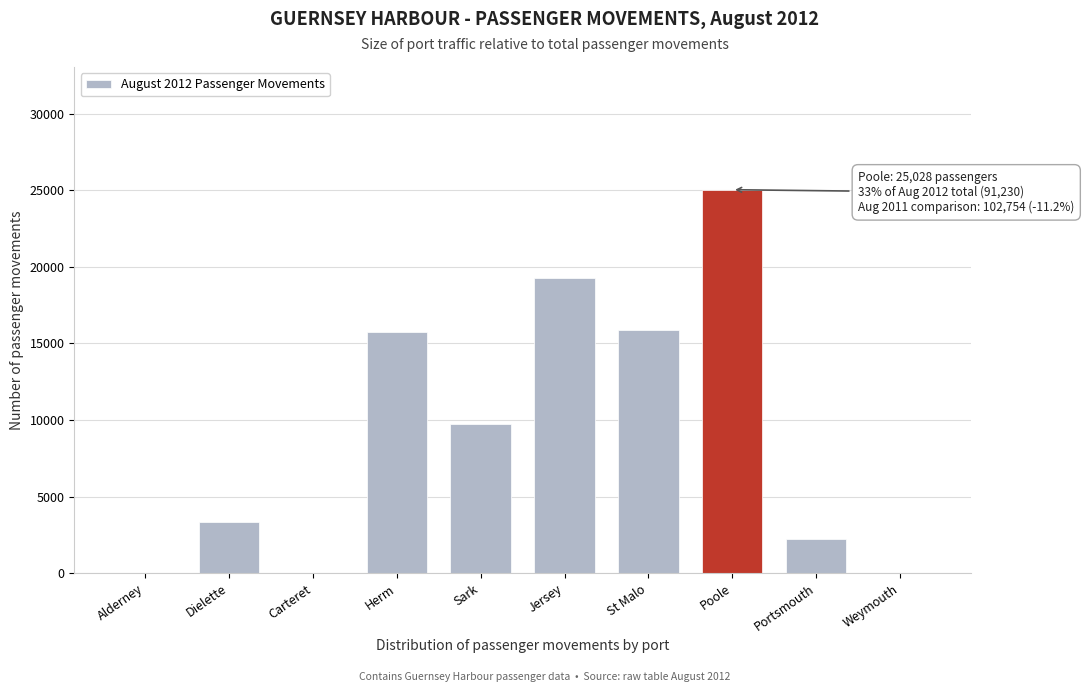

What is the sum of the values at Sark and Poole?

34762